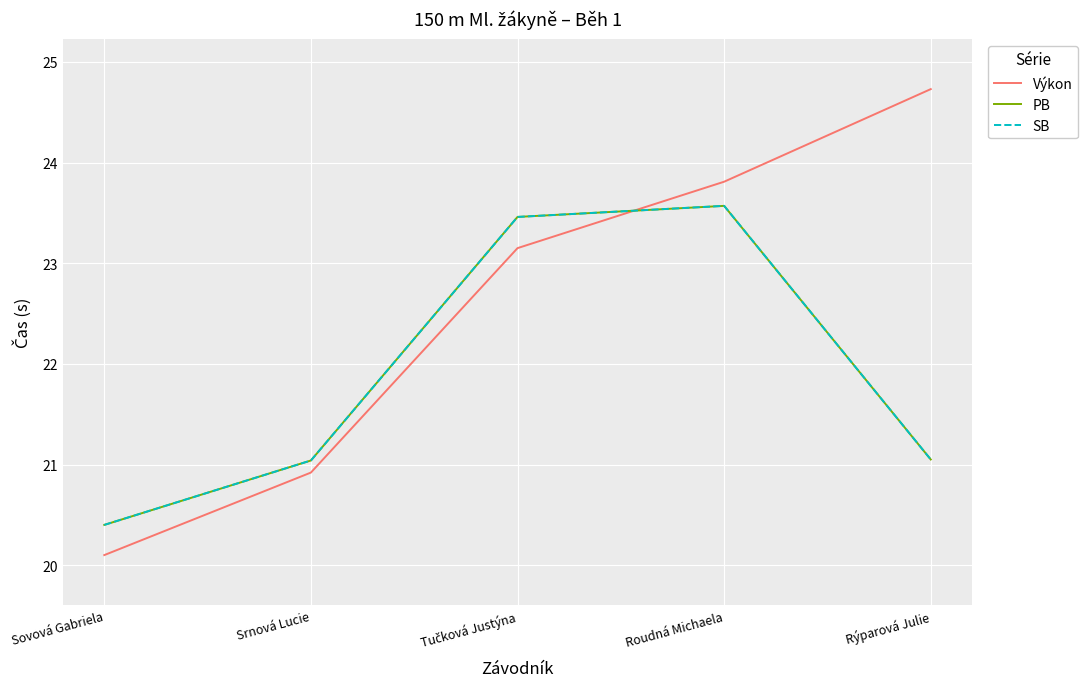

Reading right to left, list all the values displayed in this chart.

Výkon: Rýparová Julie=24.7	Roudná Michaela=23.8	Tučková Justýna=23.1	Srnová Lucie=20.9	Sovová Gabriela=20.1
PB: Rýparová Julie=21.1	Roudná Michaela=23.6	Tučková Justýna=23.5	Srnová Lucie=21.0	Sovová Gabriela=20.4
SB: Rýparová Julie=21.1	Roudná Michaela=23.6	Tučková Justýna=23.5	Srnová Lucie=21.0	Sovová Gabriela=20.4